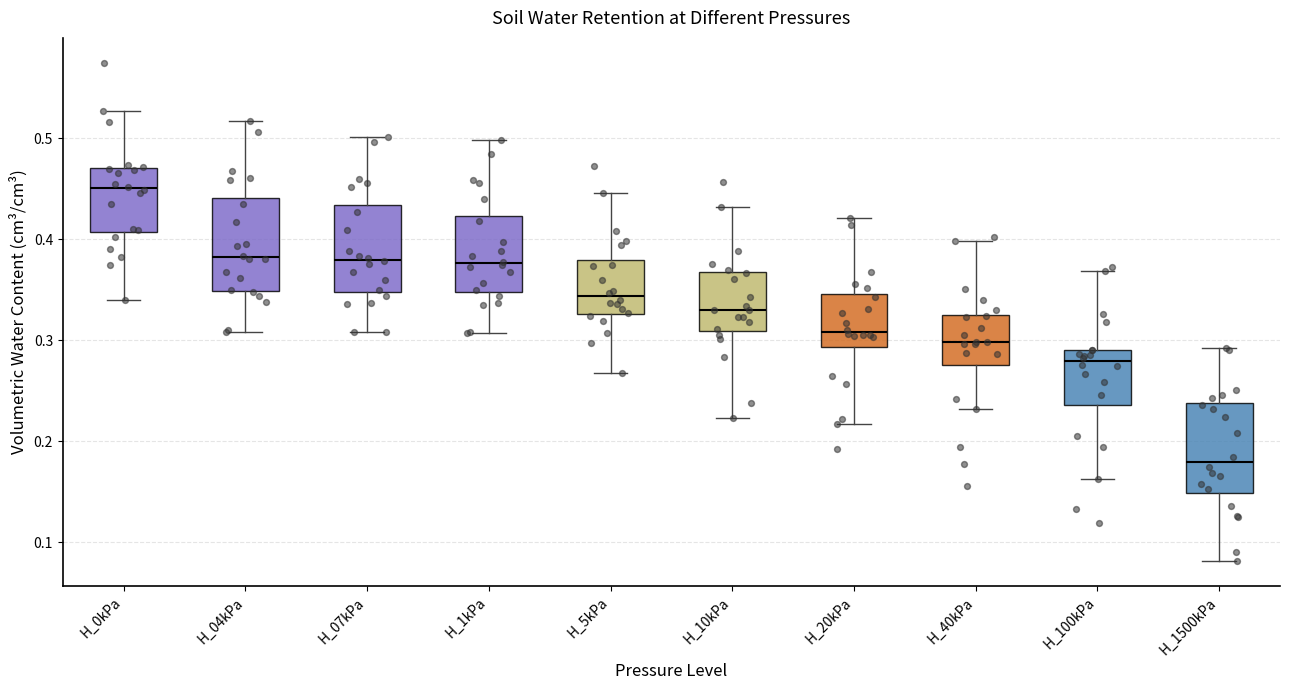

Where does the median line of the box for H_40kPa sit on the y-axis? The values are not printed on the chart, so give them approximately, as read against the axis.

0.30